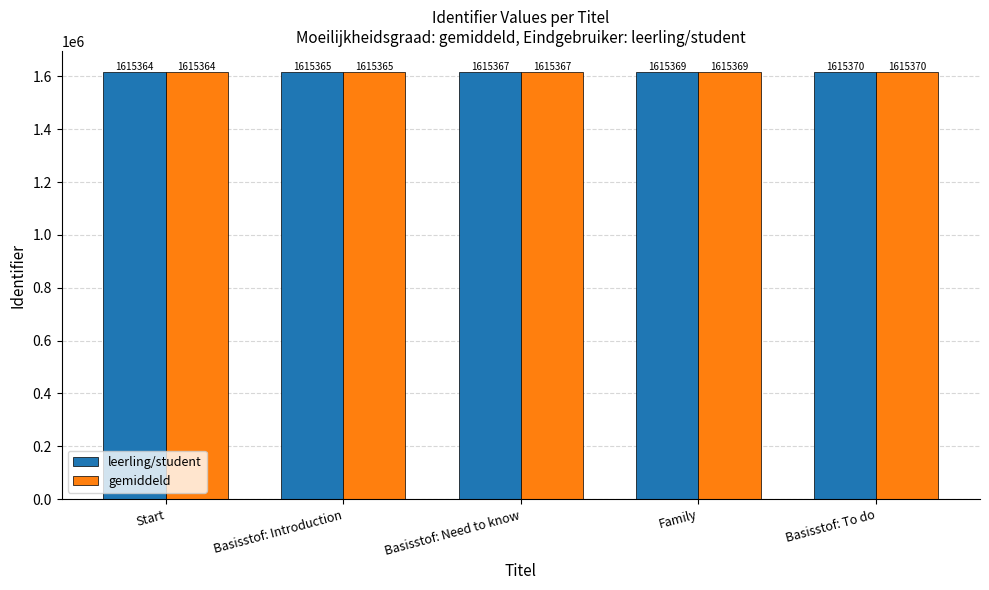

Count the number of data series in this chart.

2